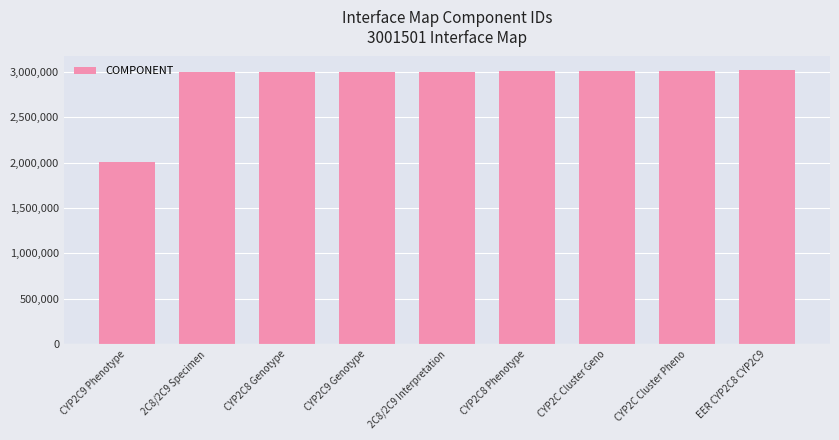

Where is the data nearest to the value 2512901?

2C8/2C9 Specimen